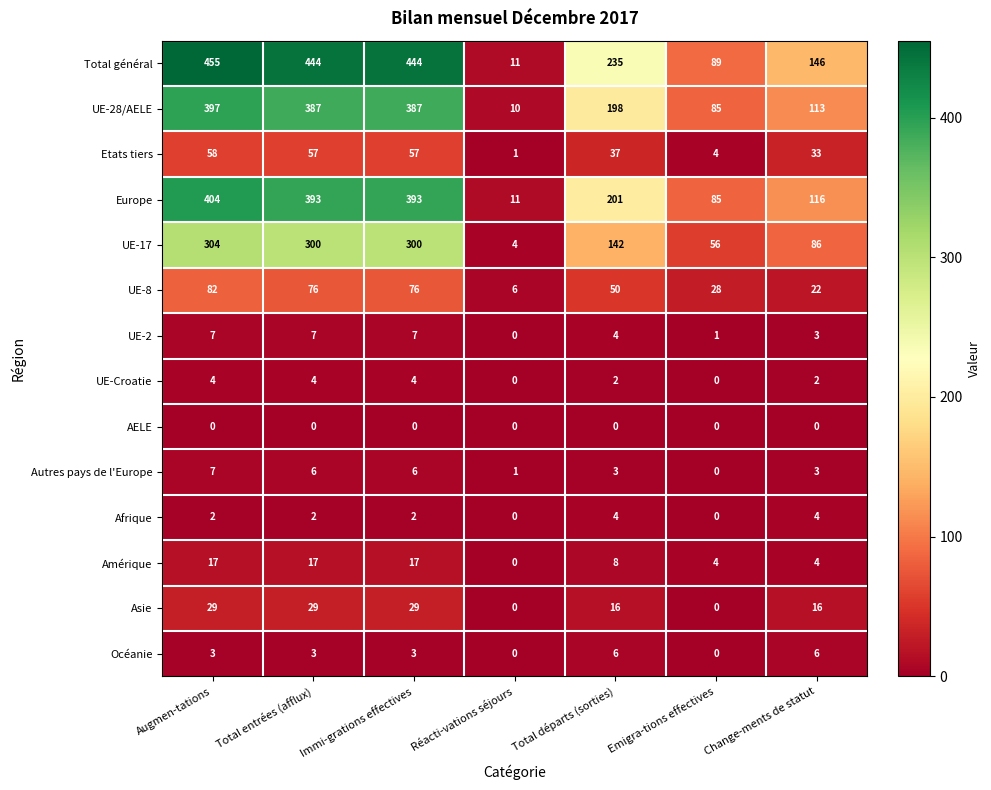

Which series changed the most between Total entrées (afflux) and Change-ments de statut?

Total général